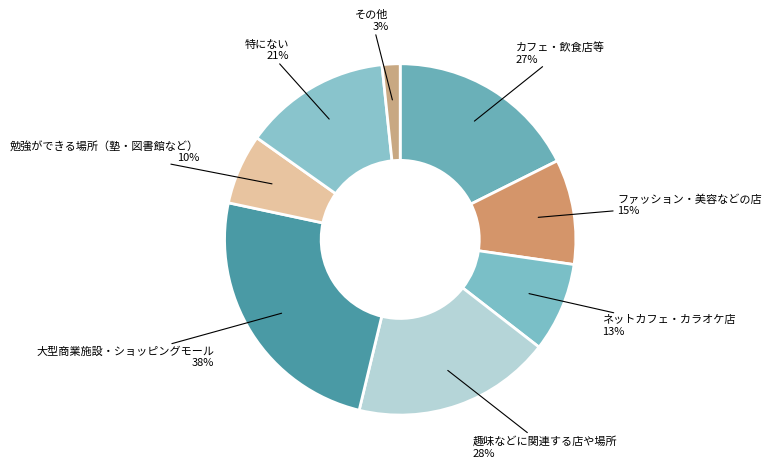

Does any single category account for the majority?

No